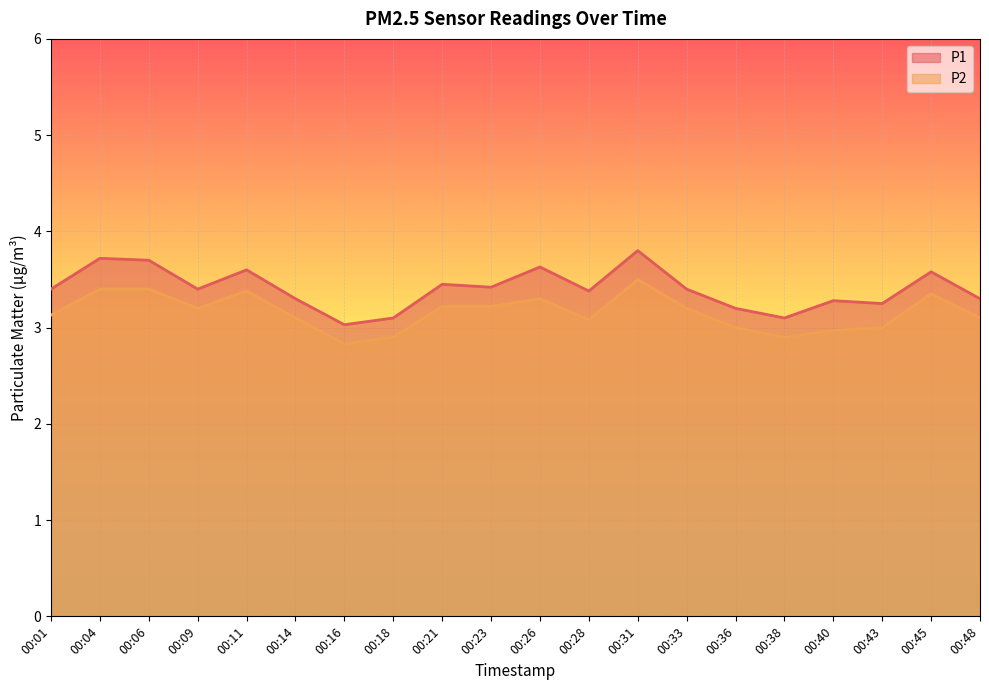

Between 00:06 and 00:33, which series saw the biggest shift?

P1